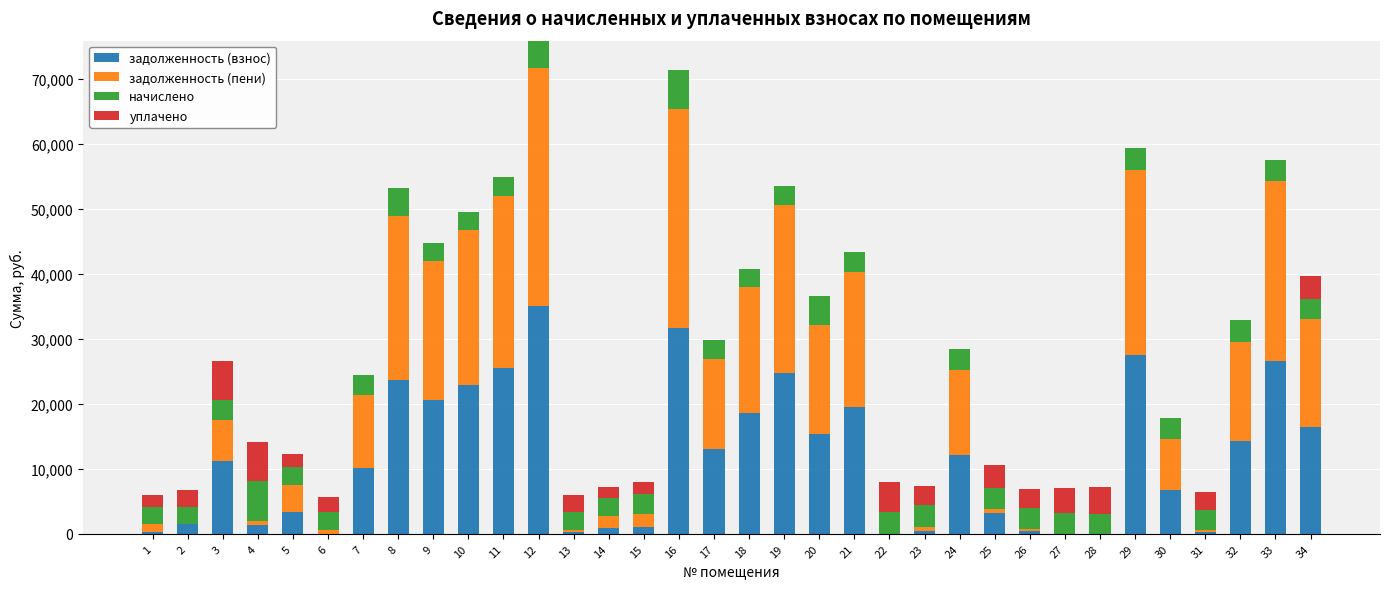

Are the bars horizontal?

No